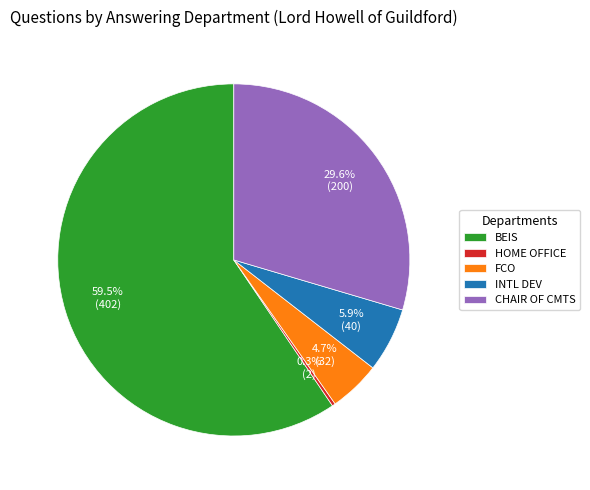

Which has a higher value, BEIS or INTL DEV?

BEIS